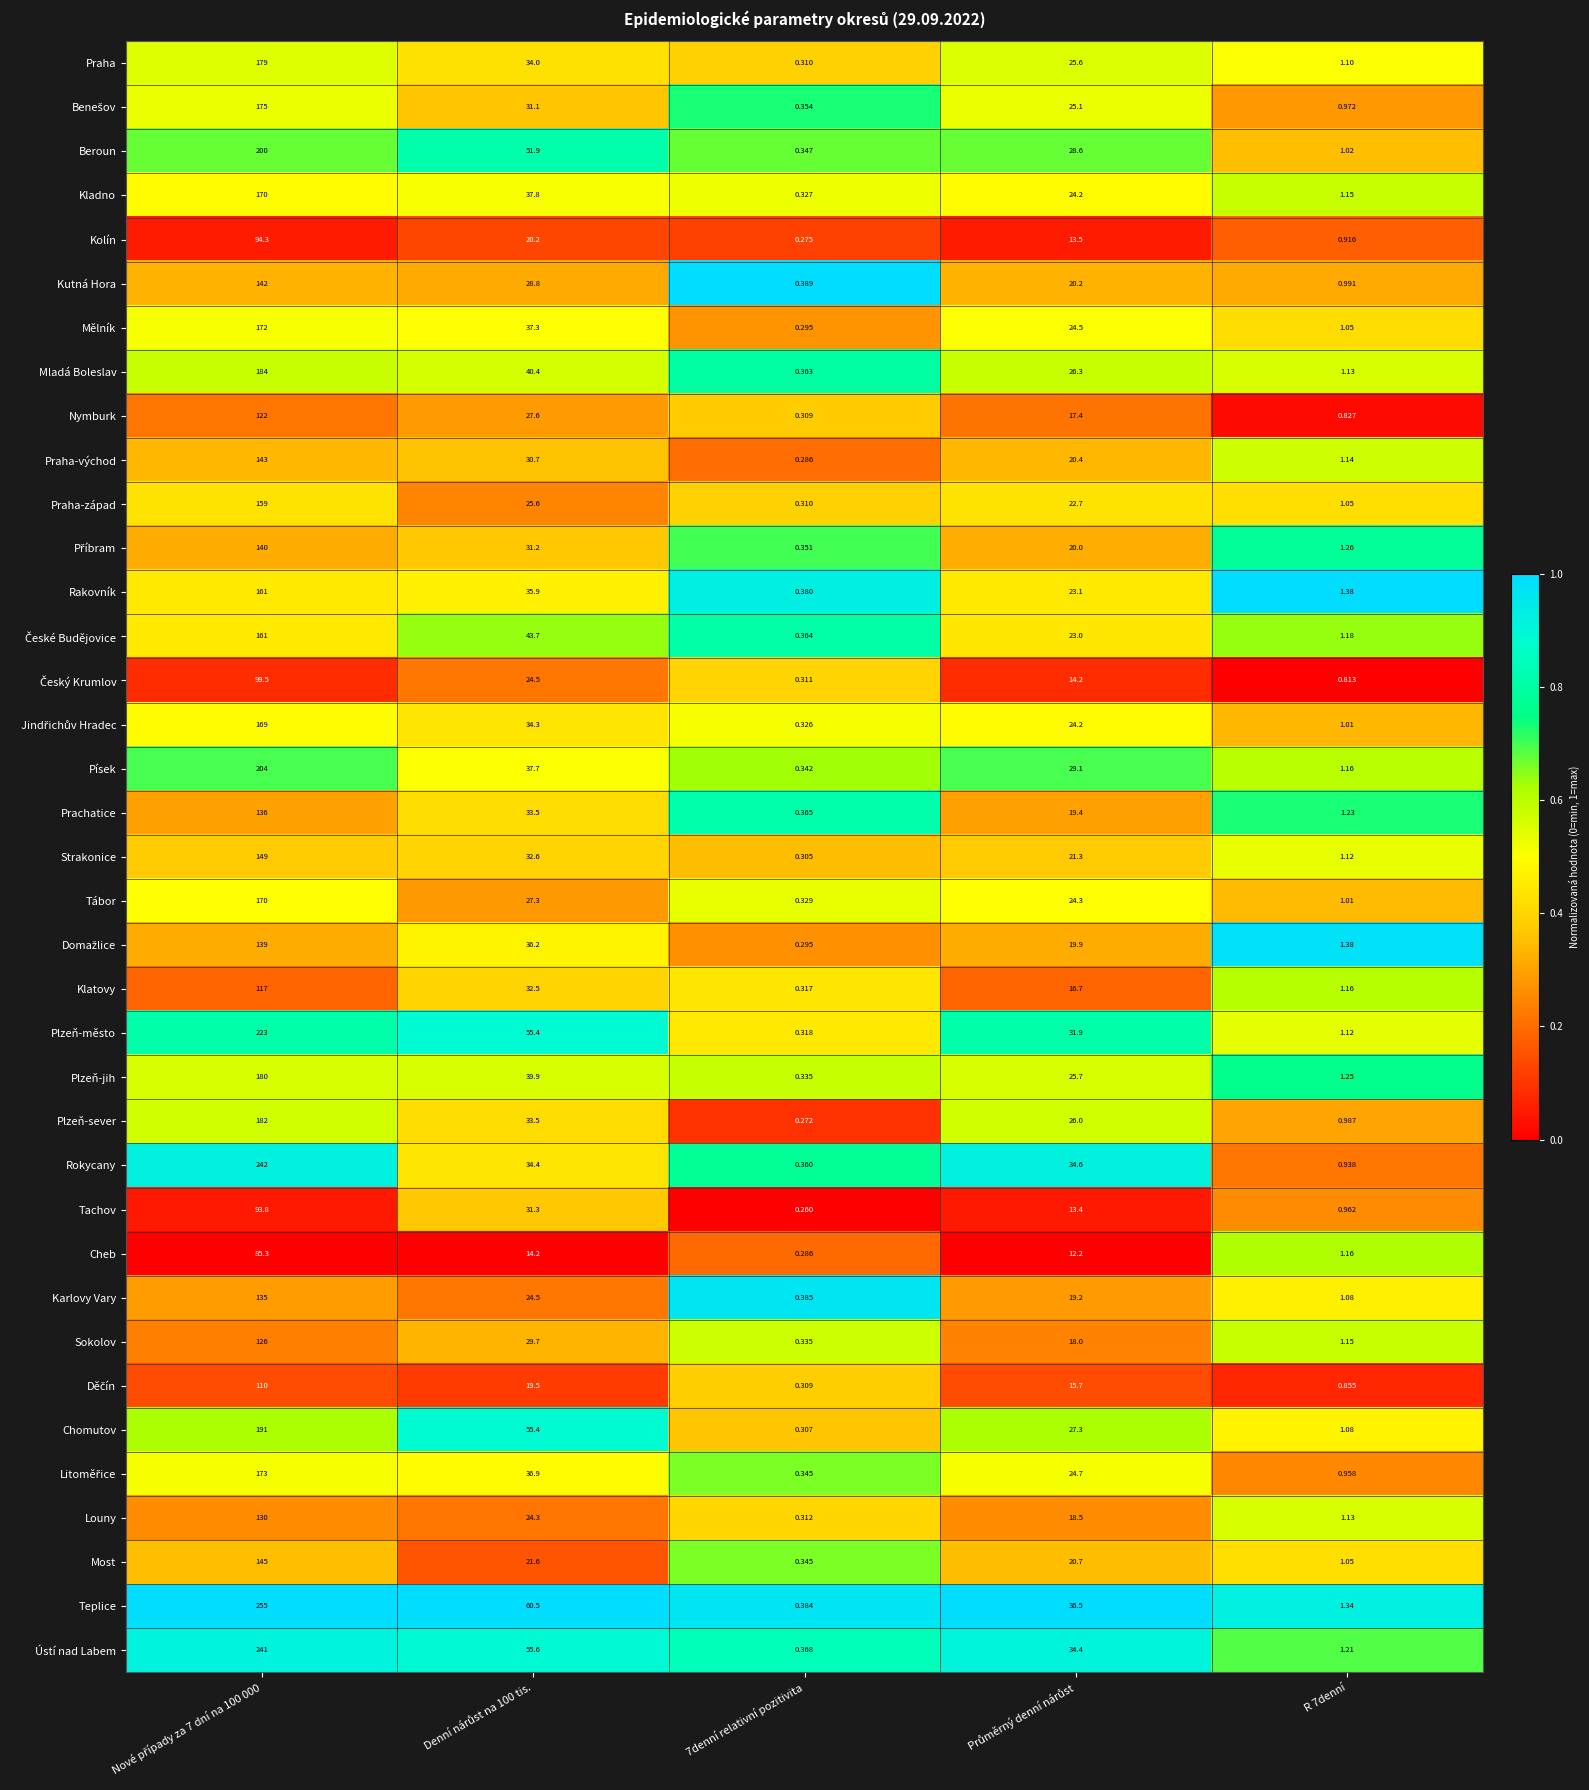

Count the number of categories in the chart.

5